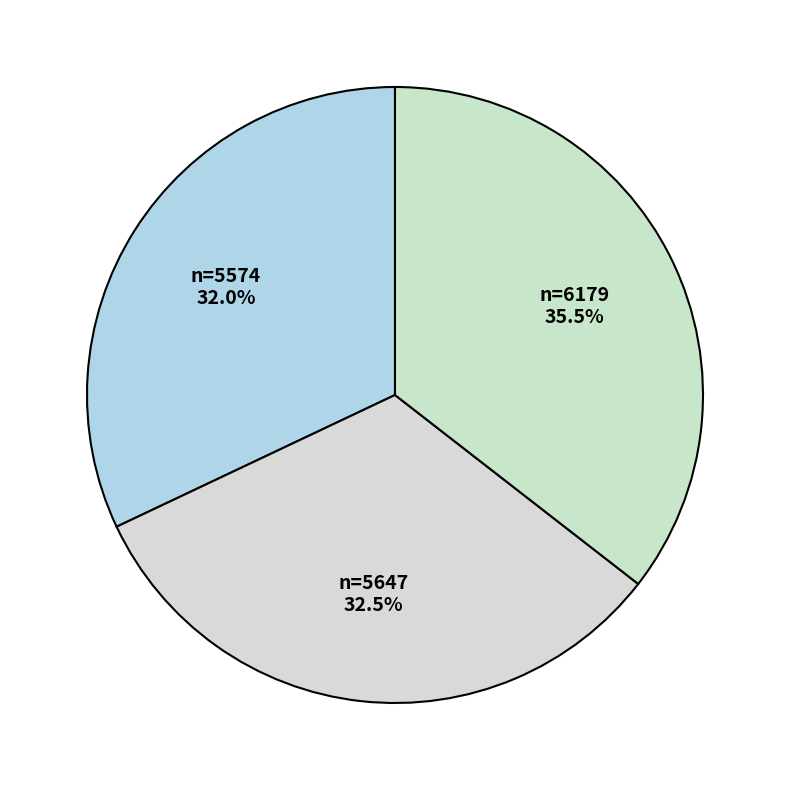

How many slices are in this pie chart?

3